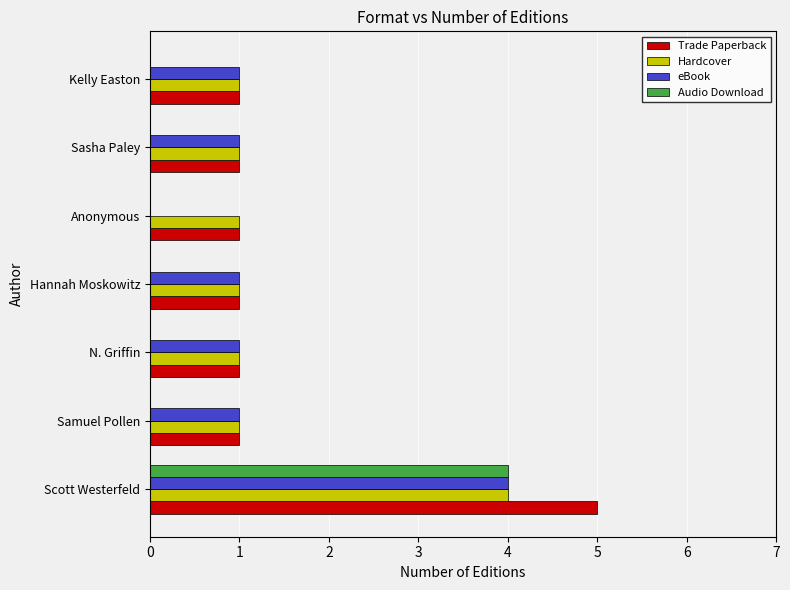

What are all the series names shown in the legend?

Trade Paperback, Hardcover, eBook, Audio Download